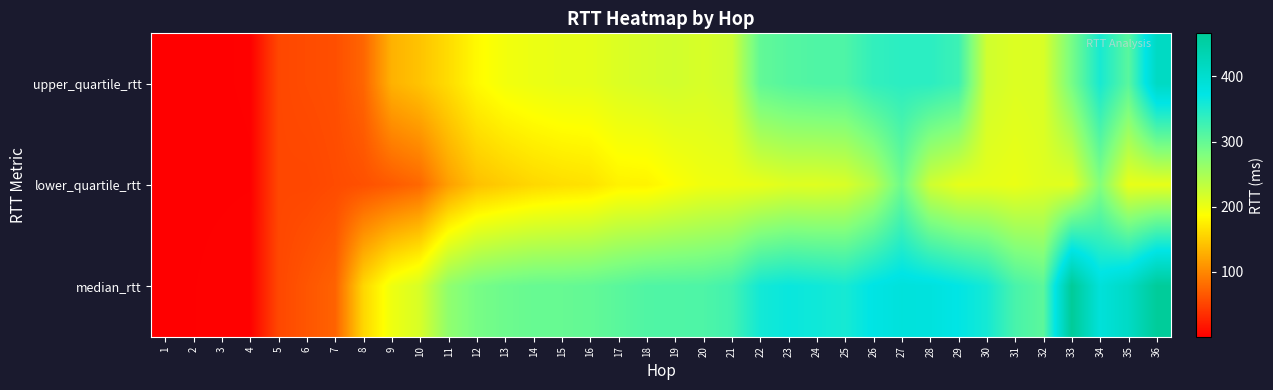

At how many categories does at least one series exceed 212?

27